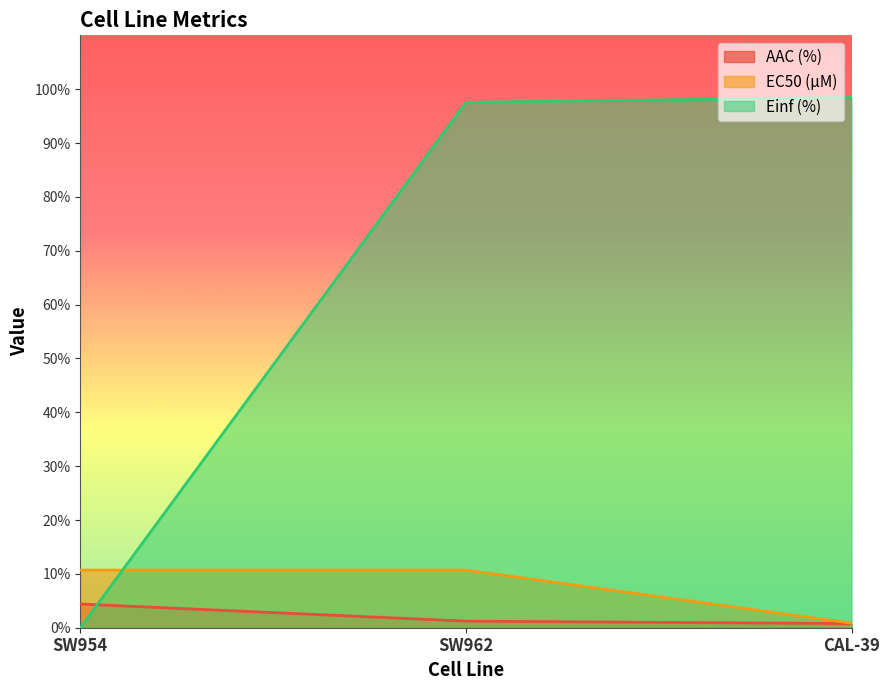

At which category is the sum across all series the highest?

SW962